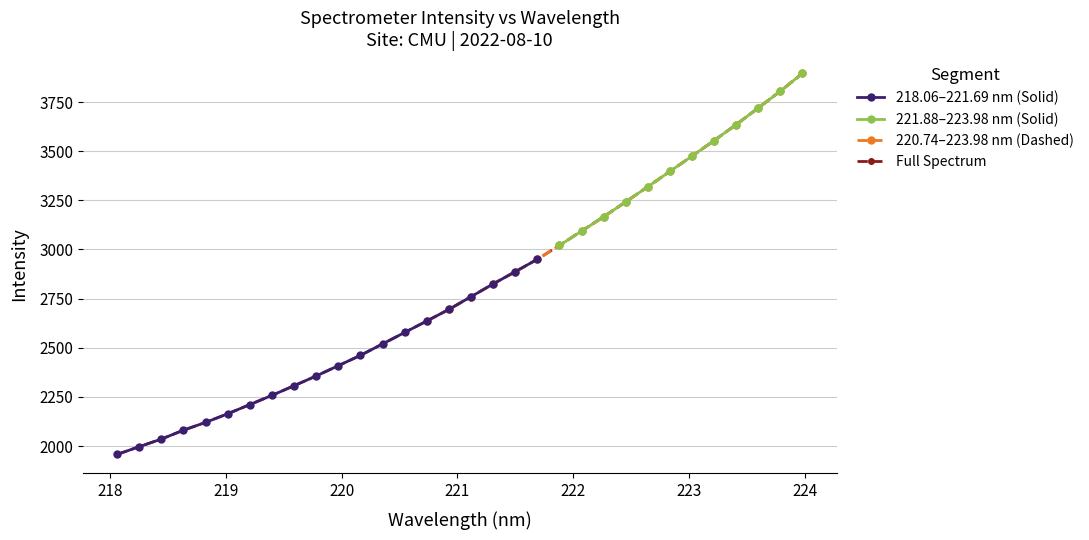

What is the value of the 218.06–221.69 nm (Solid) point at the 7th from the left?

2210.9